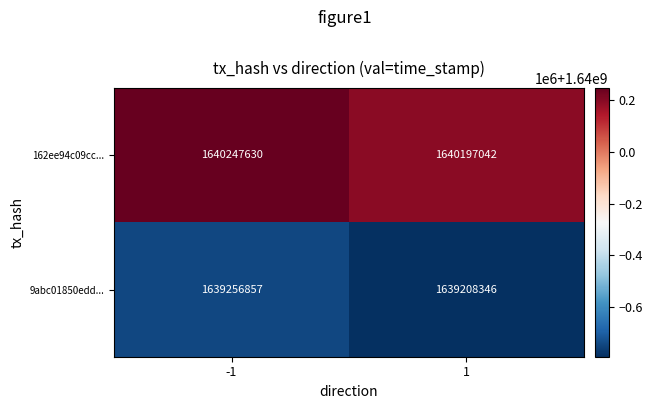

Rank the series by their maximum value, from lowest to highest.

9abc01850edd..., 162ee94c09cc...